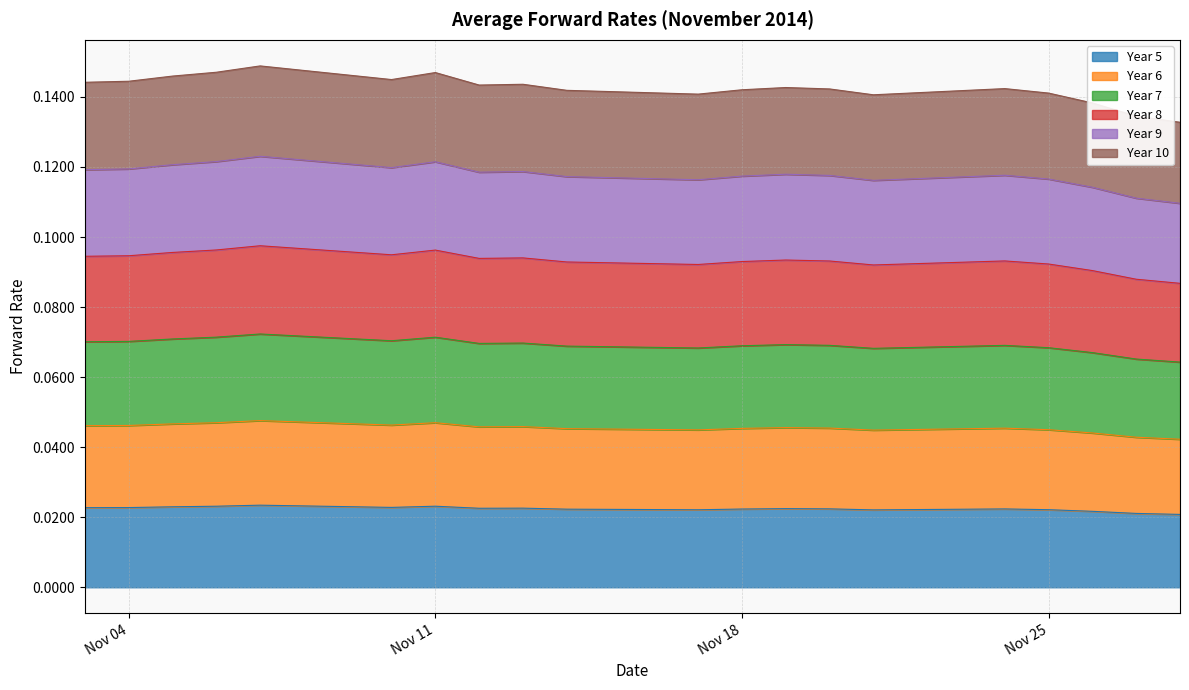

True or false: Year 9 and Year 8 cross at least once.

False